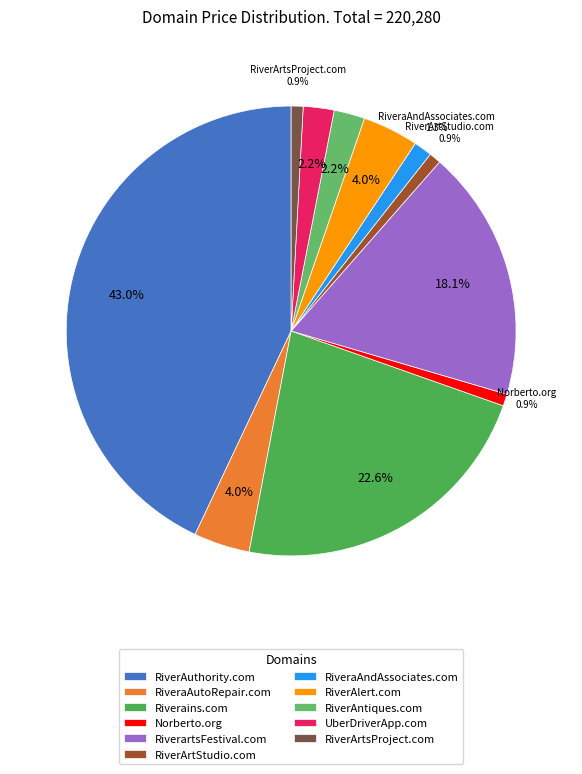

How many slices are in this pie chart?

11